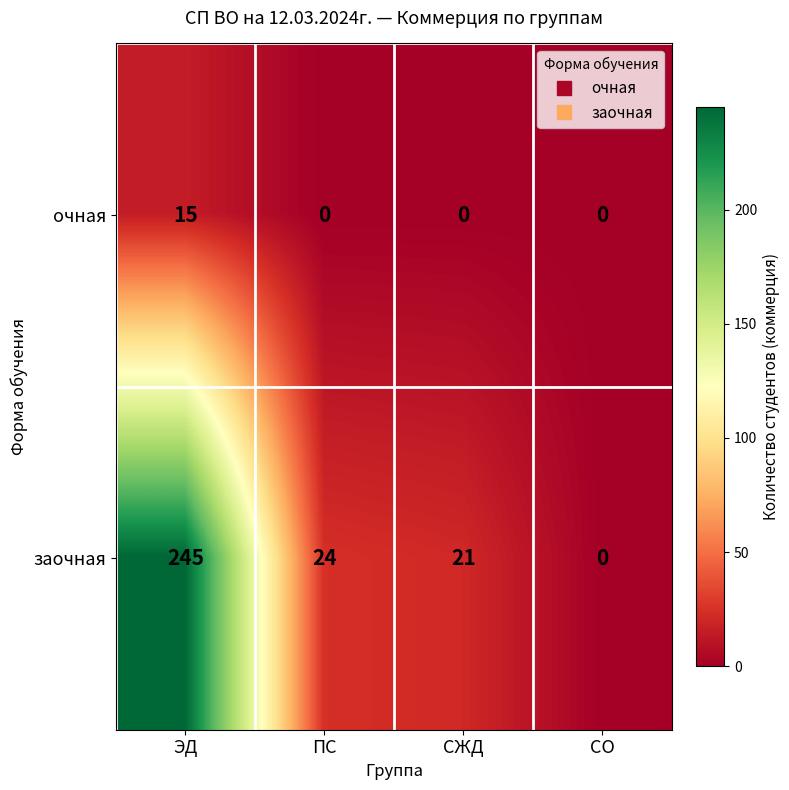

Reading right to left, what are all the values shown in this chart?

очная: 0	0	0	15
заочная: 0	21	24	245